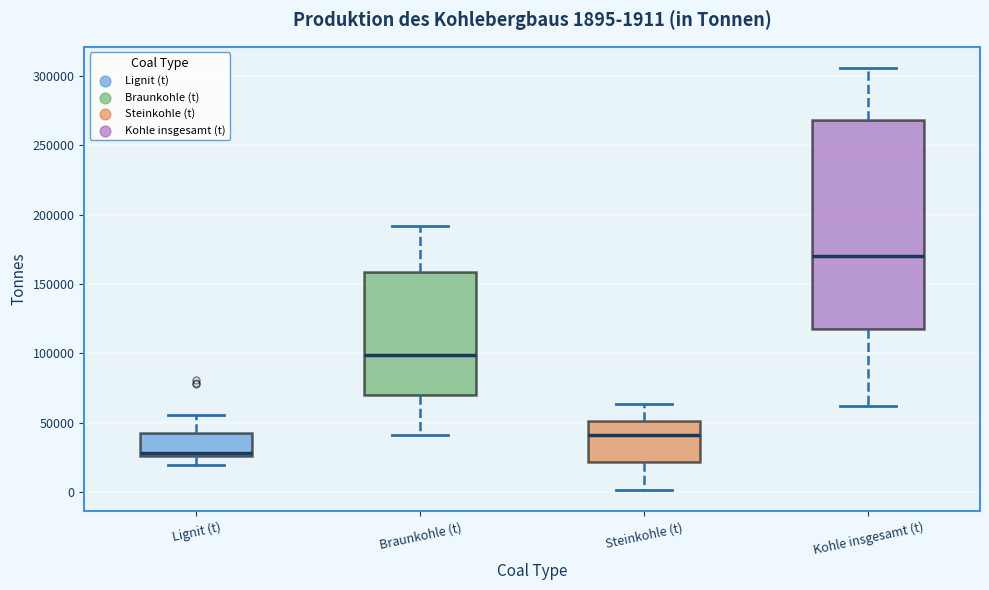

Comparing the boxes themselves (not the whiskers), which one is the tallest?

Kohle insgesamt (t)